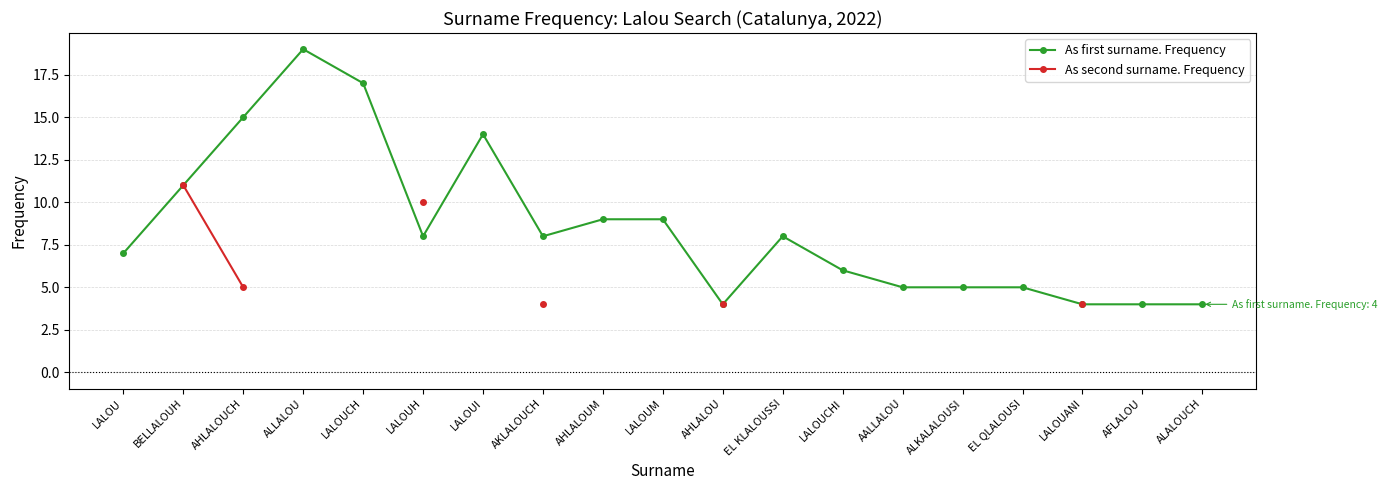

What is the difference between the As first surname. Frequency values at AHLALOUCH and ALKALALOUSI?

10